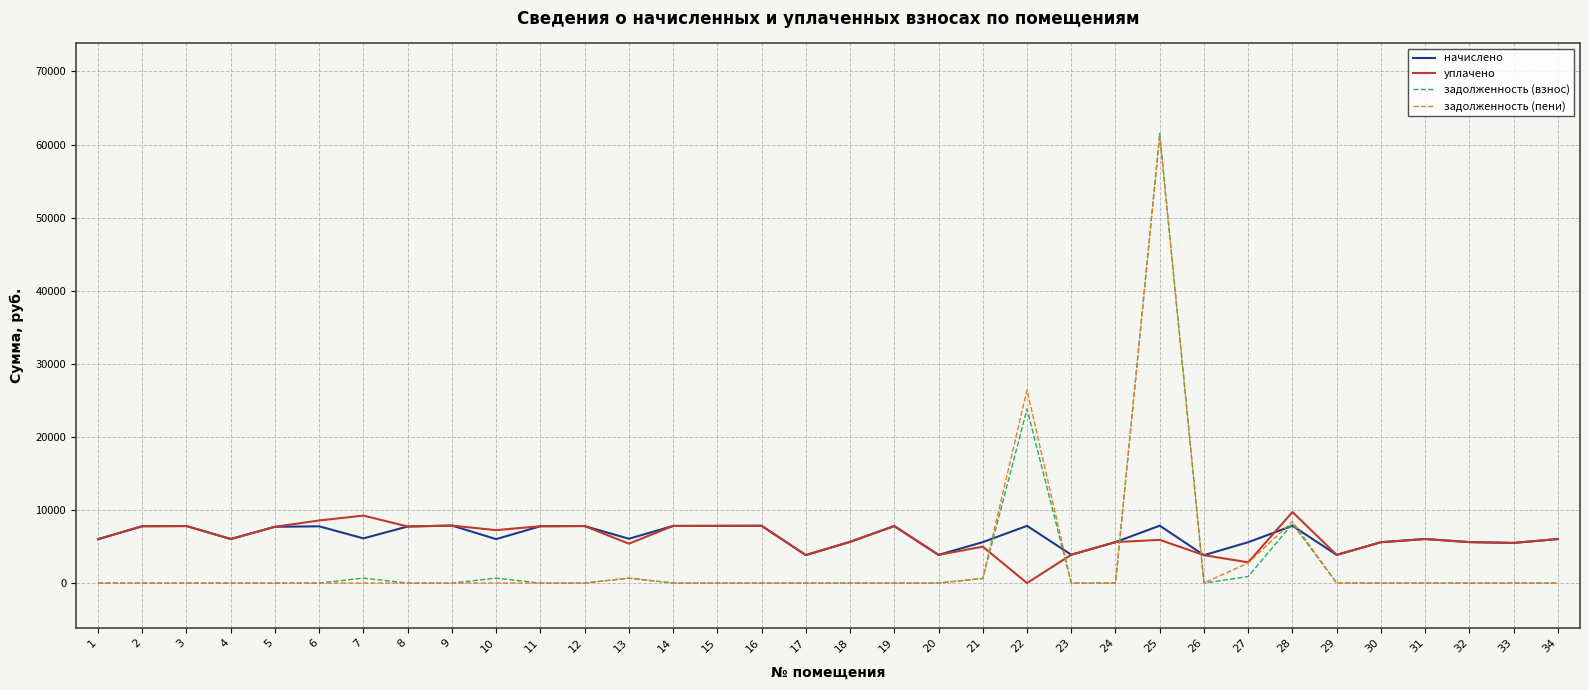

What is the total value across all series at 1?

11997.7